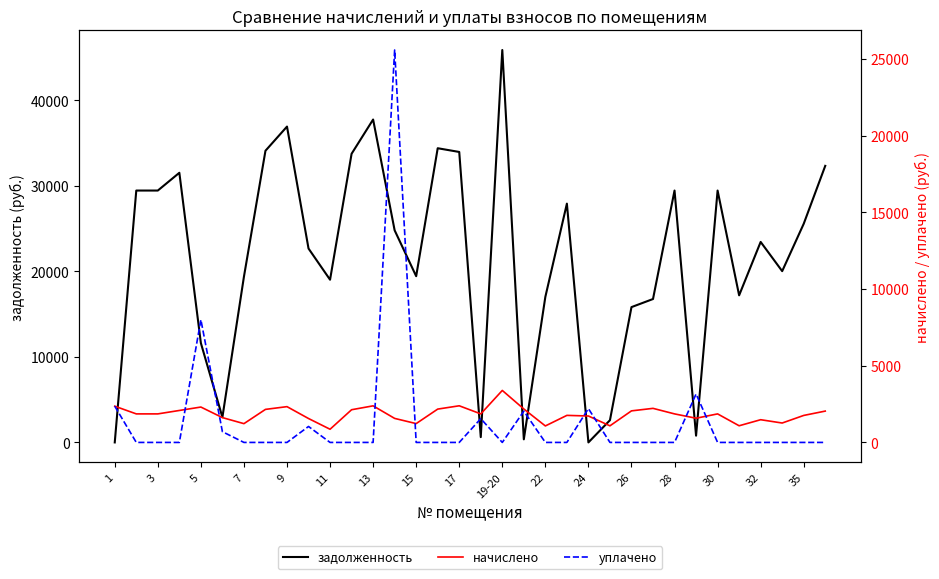

True or false: начислено and задолженность cross at least once.

True